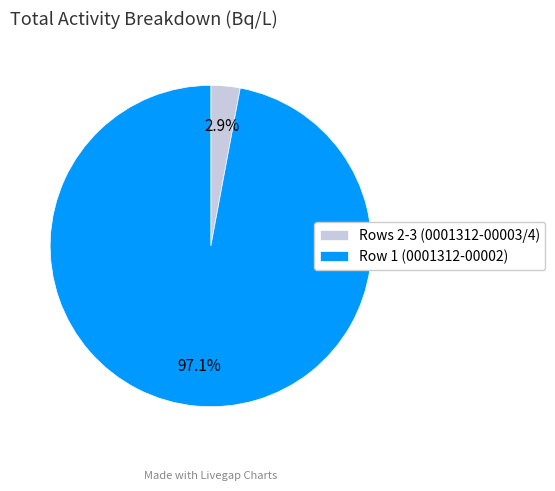

What portion of the pie excludes Row 1 (0001312-00002)?

2.9%